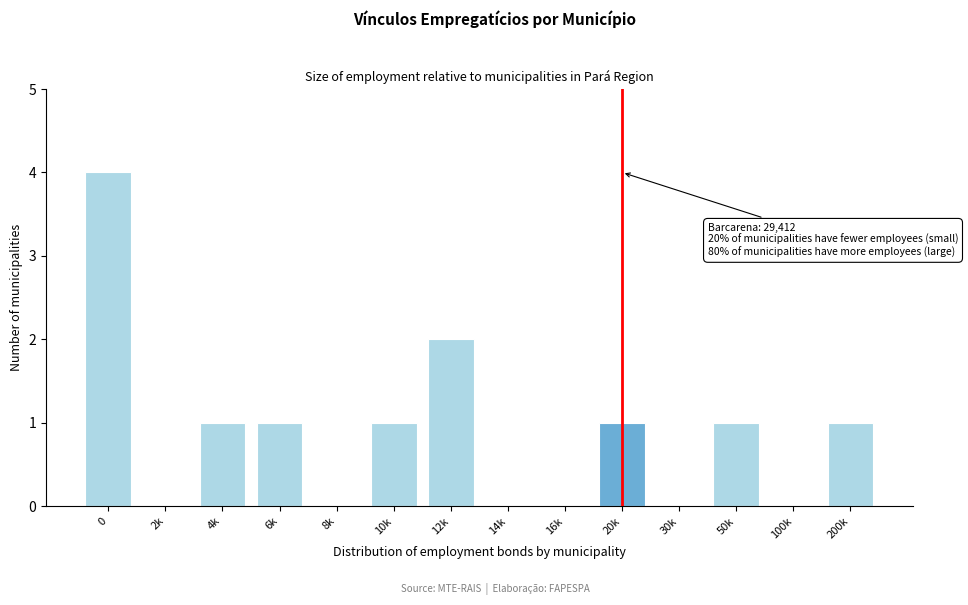

Reading left to right, what are all the values shown in this chart?

0=4	2k=0	4k=1	6k=1	8k=0	10k=1	12k=2	14k=0	16k=0	20k=1	30k=0	50k=1	100k=0	200k=1